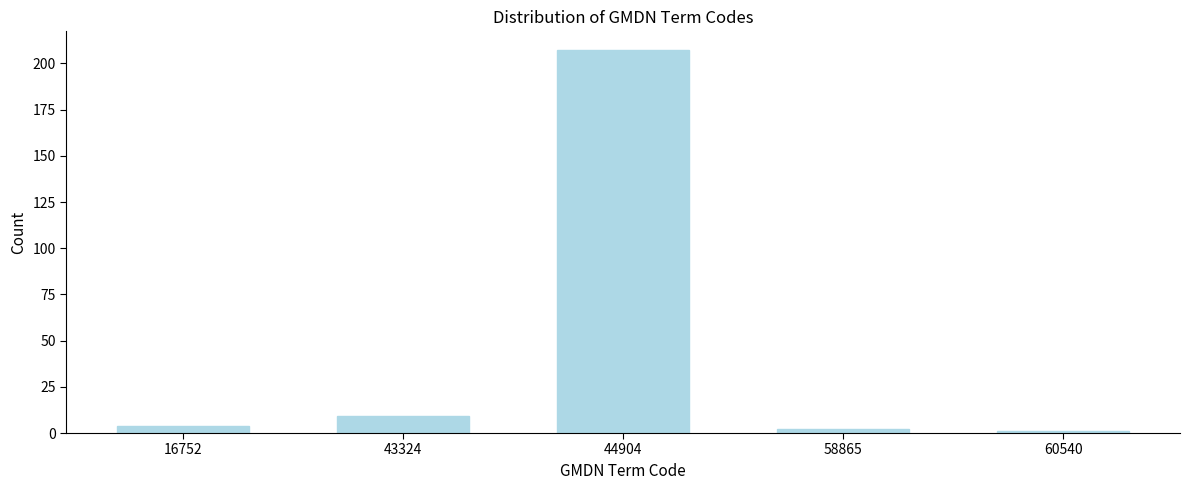

Reading left to right, extract all data points from this chart.

4	9	207	2	1